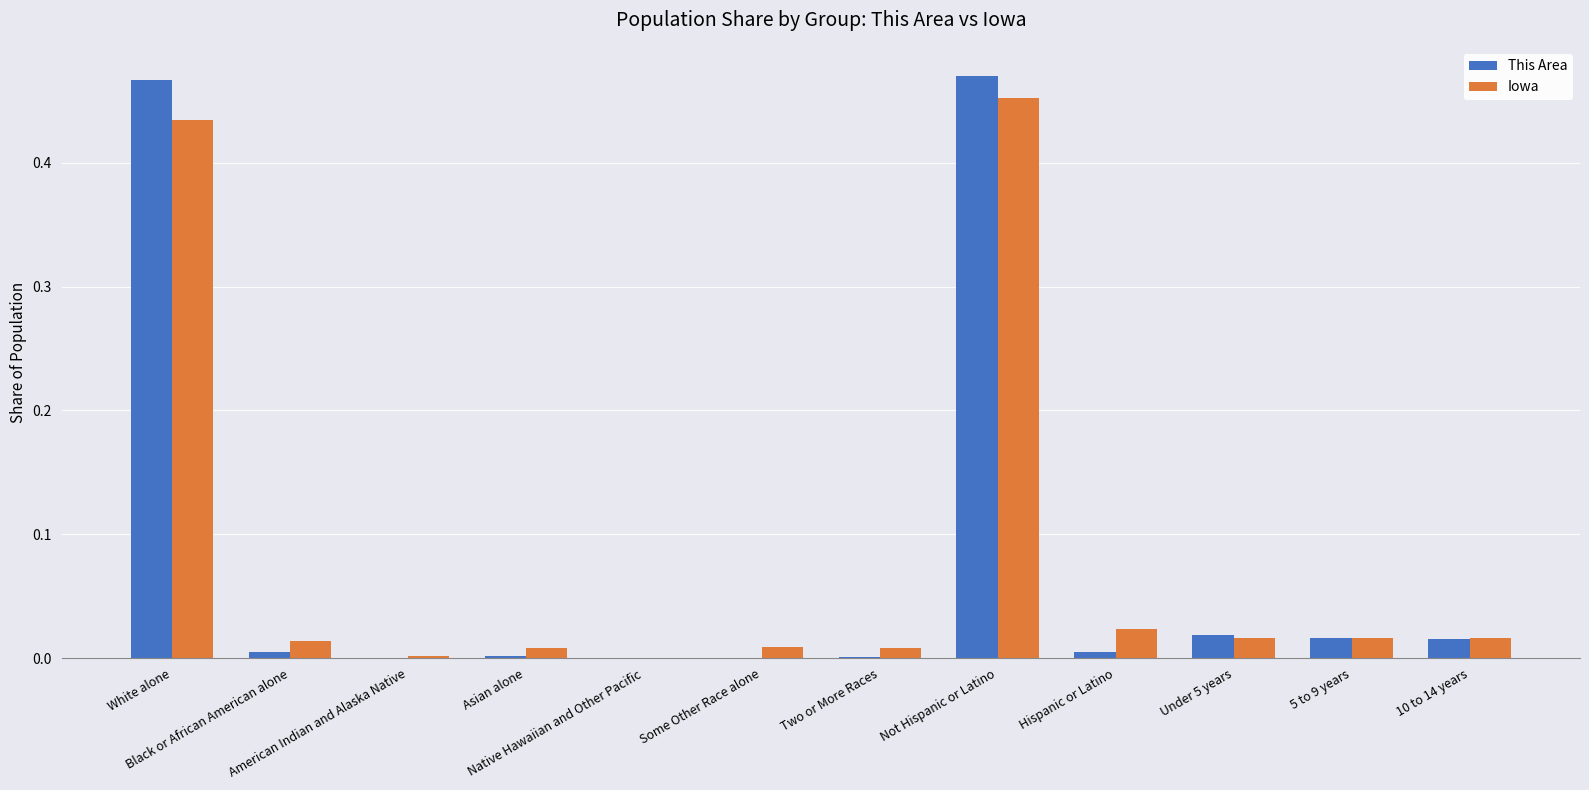

What is the sum of all This Area values?

1.0